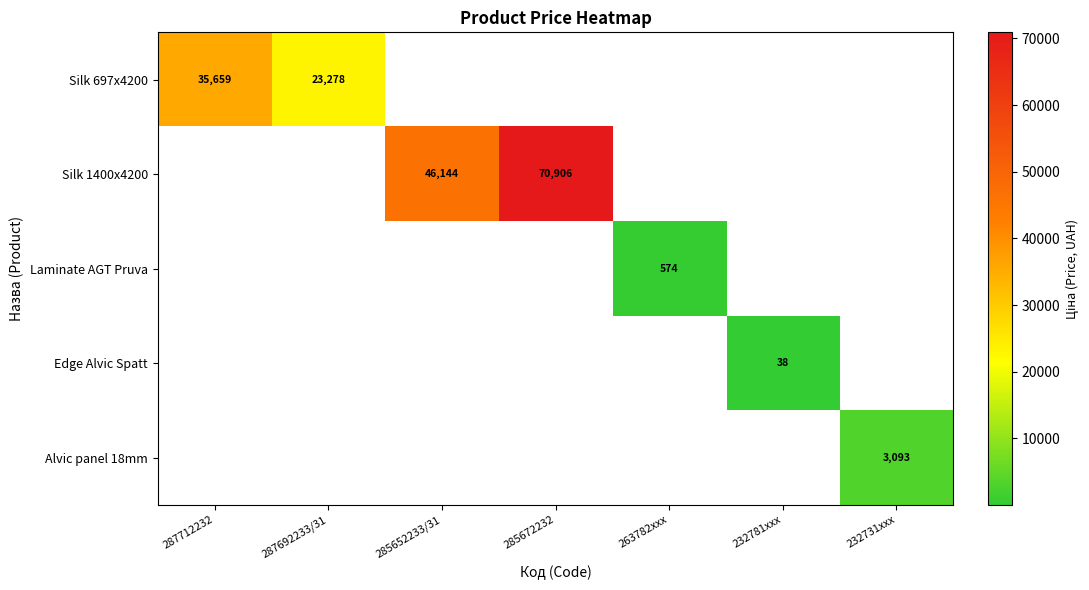

What value does the Silk 697x4200 series have at 287712232?

35659.4